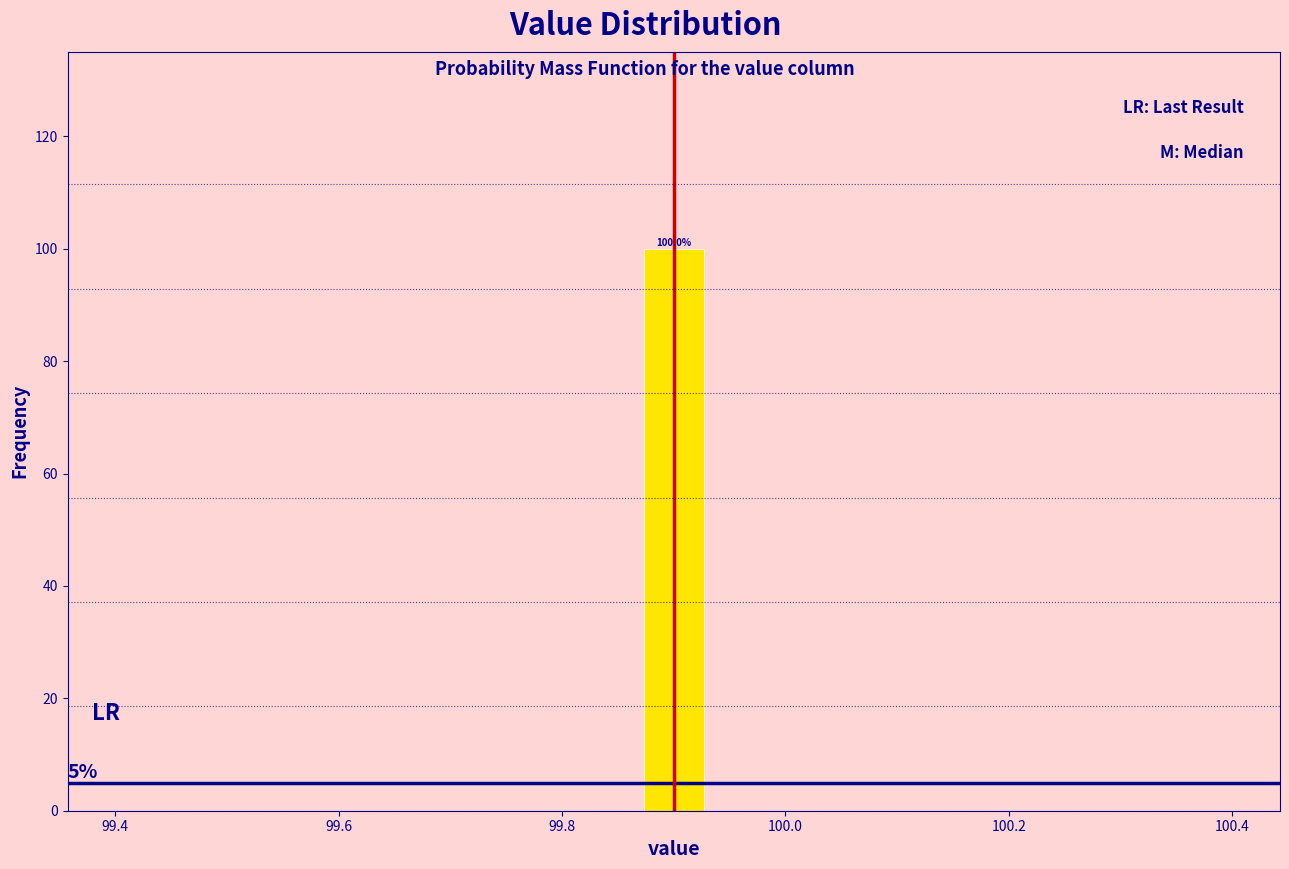

Around what value on the x-axis is the tallest bar? Give the approximate position of its centre, as read against the axis.

99.90